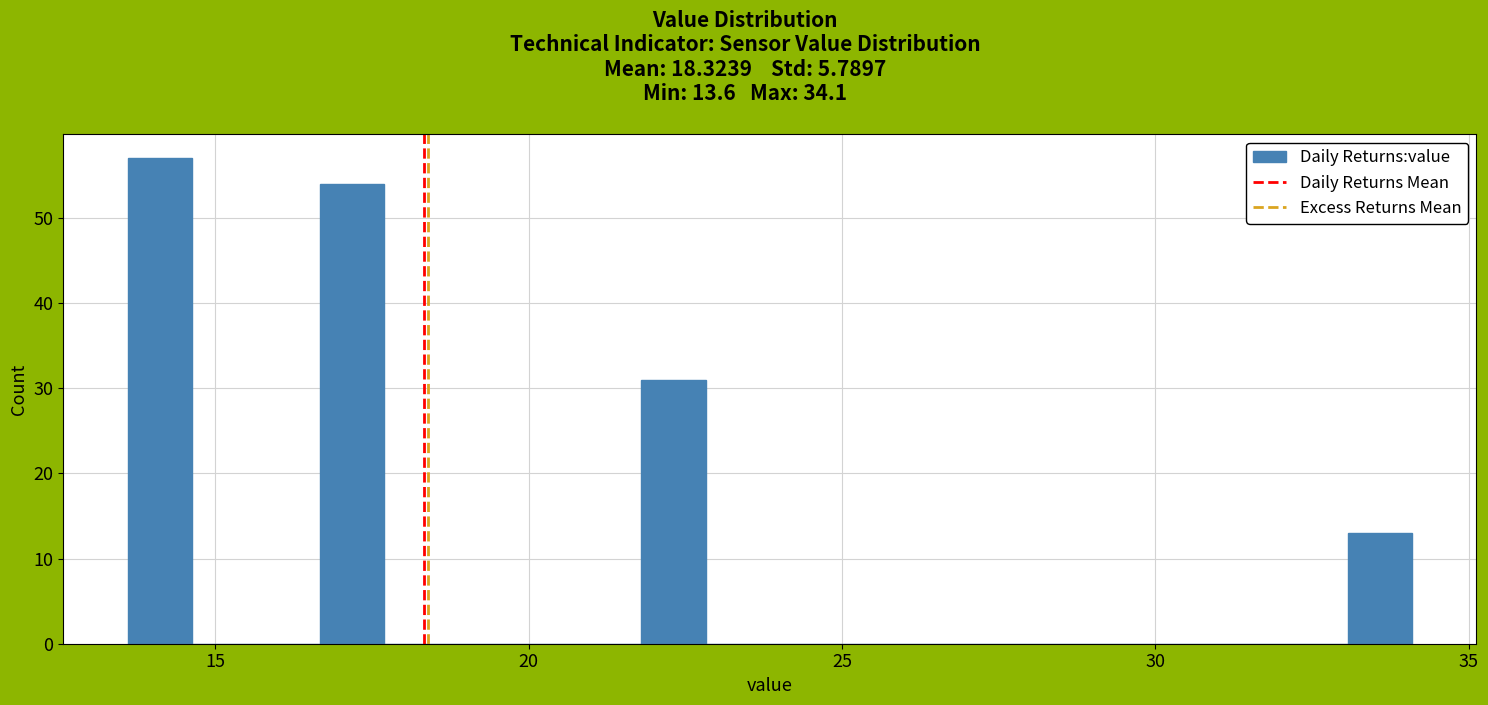

Read against the x-axis, roughly where is the centre of the tallest bar?

14.0